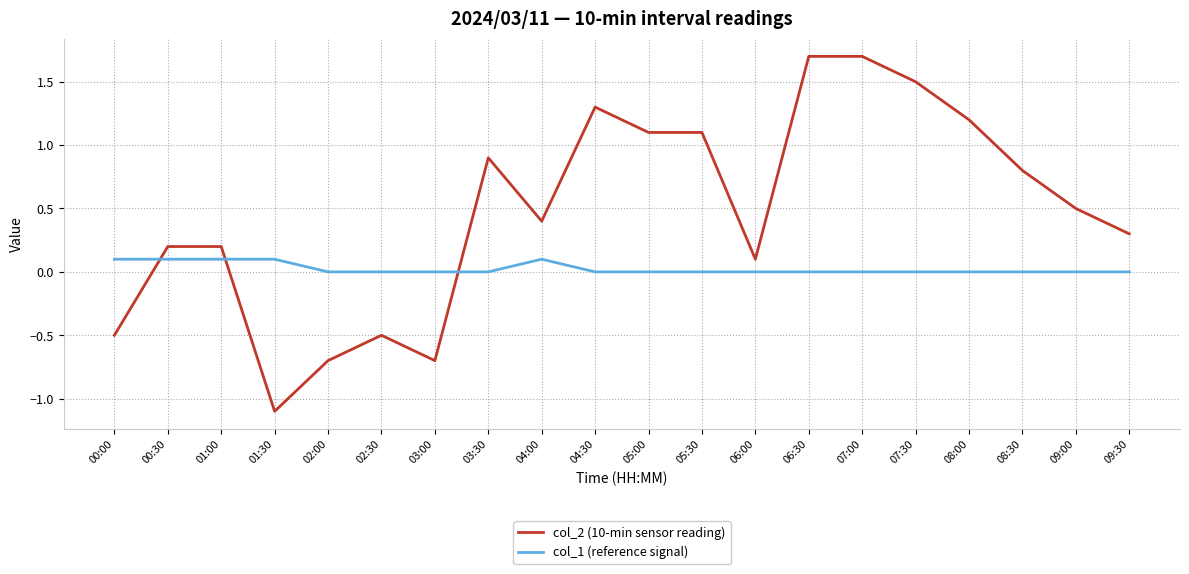

List the series in order of their overall mean, lowest first.

col_1 (reference signal), col_2 (10-min sensor reading)